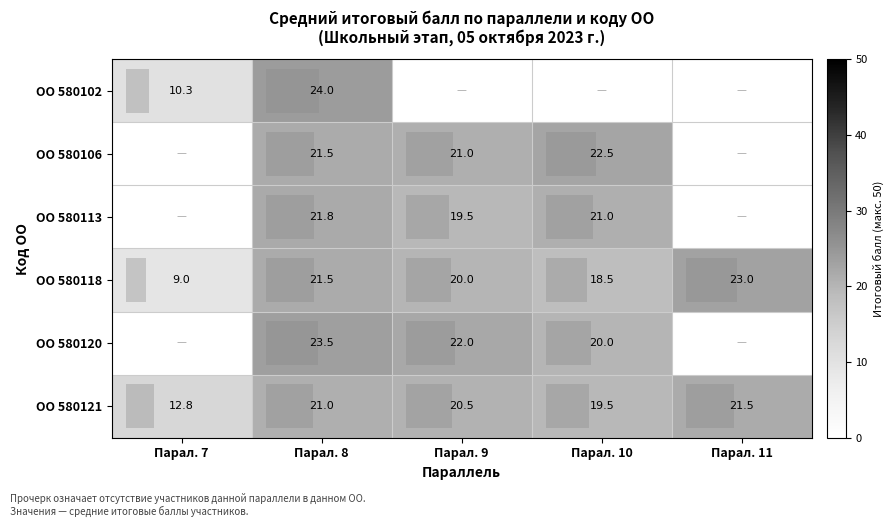

Where is ОО 580118 nearest to the value 16?

Парал. 10